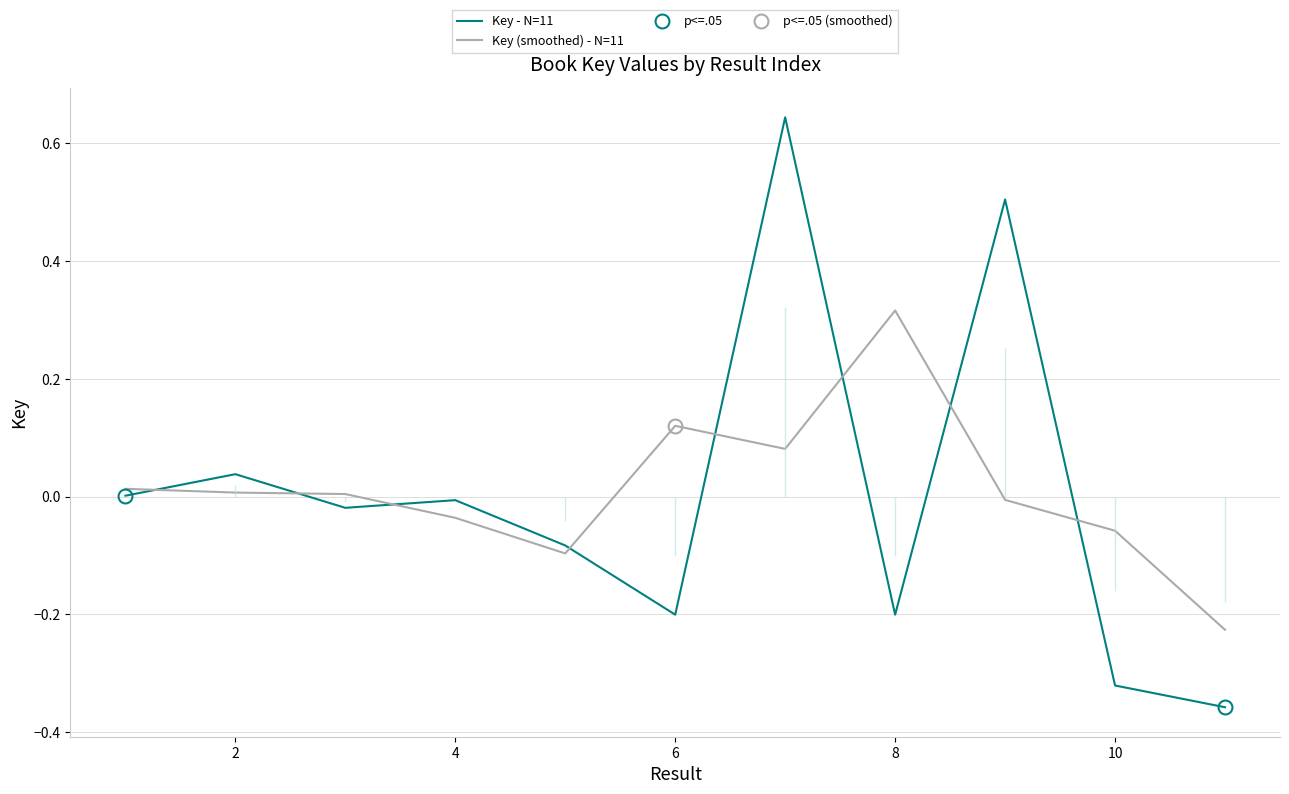

How many intersections are there between Key (smoothed) - N=11 and Key - N=11?

8